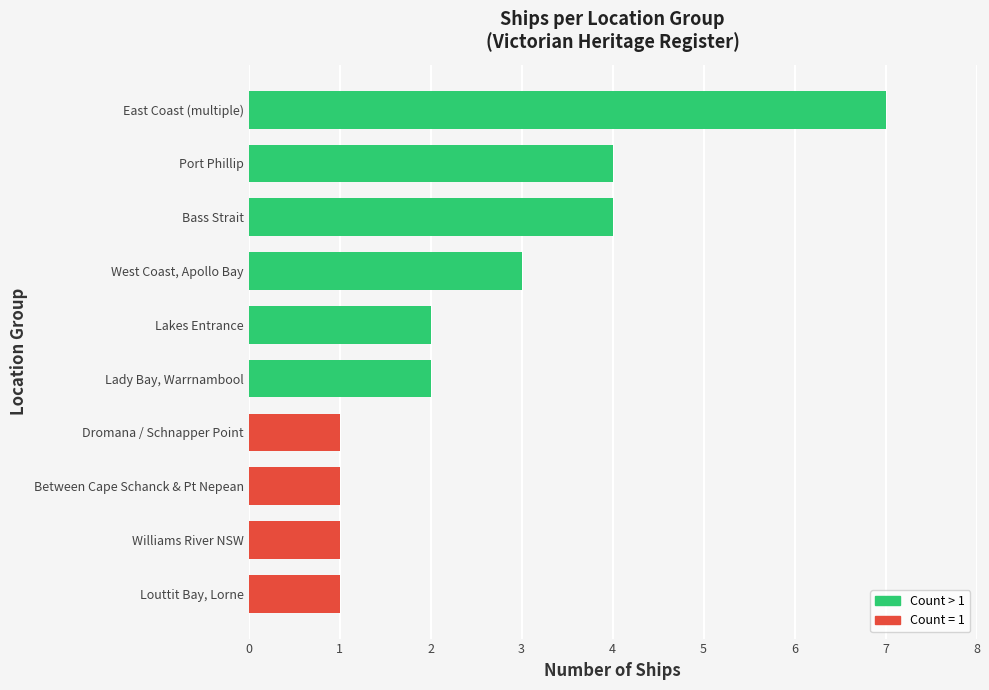

Reading bottom to top, what are all the values shown in this chart?

Louttit Bay, Lorne=1	Williams River NSW=1	Between Cape Schanck & Pt Nepean=1	Dromana / Schnapper Point=1	Lady Bay, Warrnambool=2	Lakes Entrance=2	West Coast, Apollo Bay=3	Bass Strait=4	Port Phillip=4	East Coast (multiple)=7